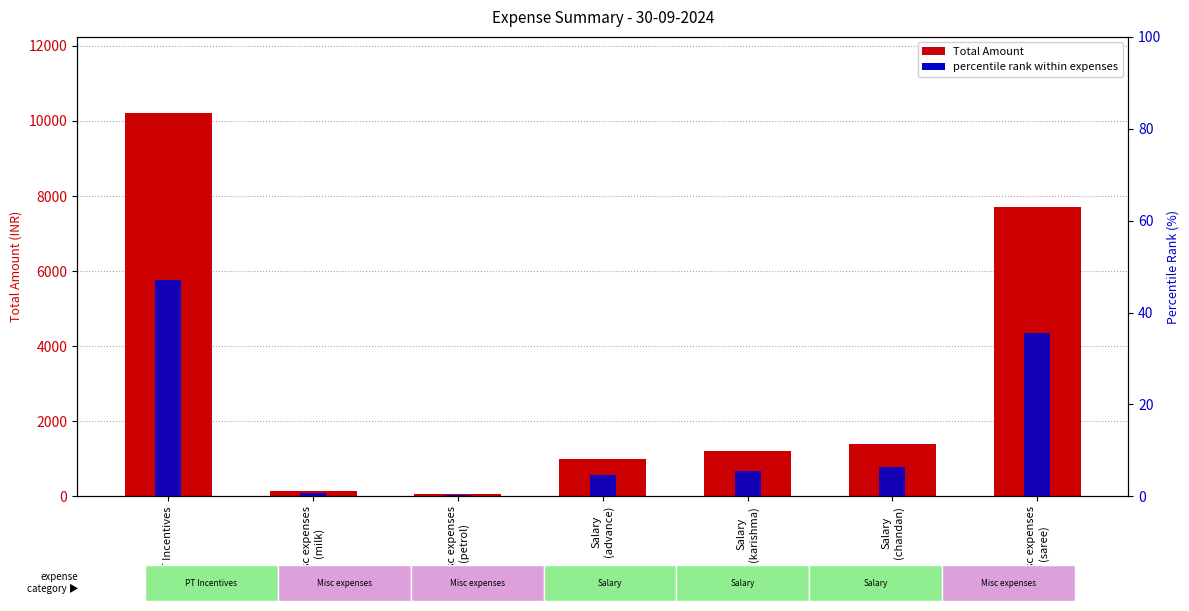

What is the lowest value of the Total Amount series?

50.0